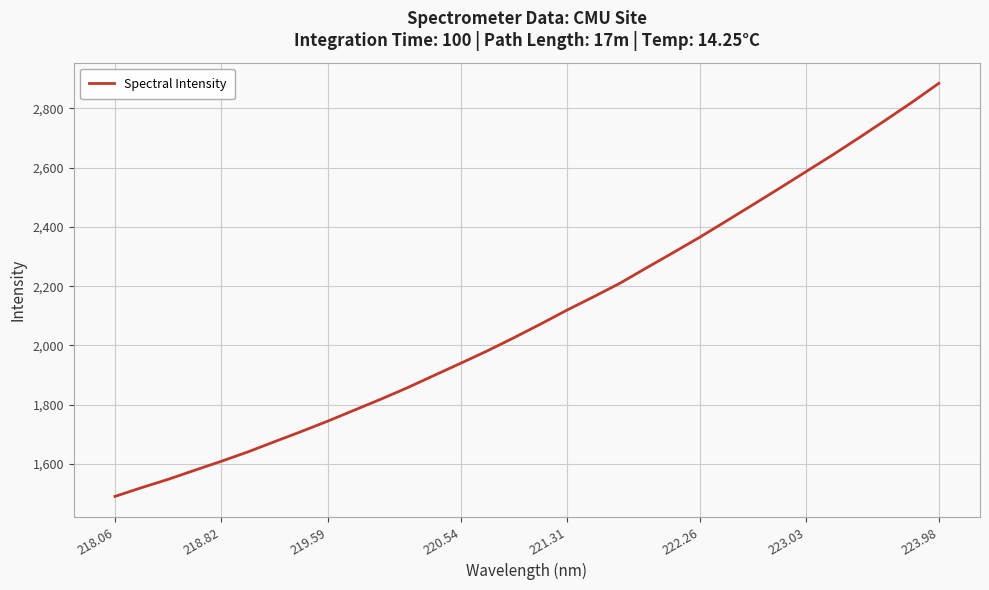

How many series are shown in this chart?

1